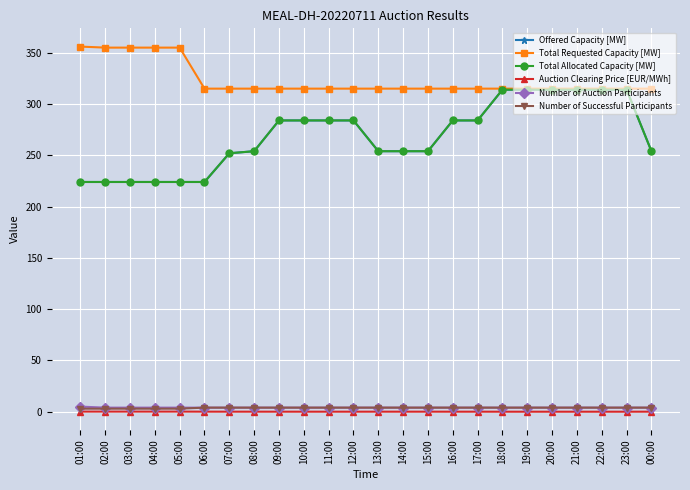

What is the total value across all series at 12:00?

891.0